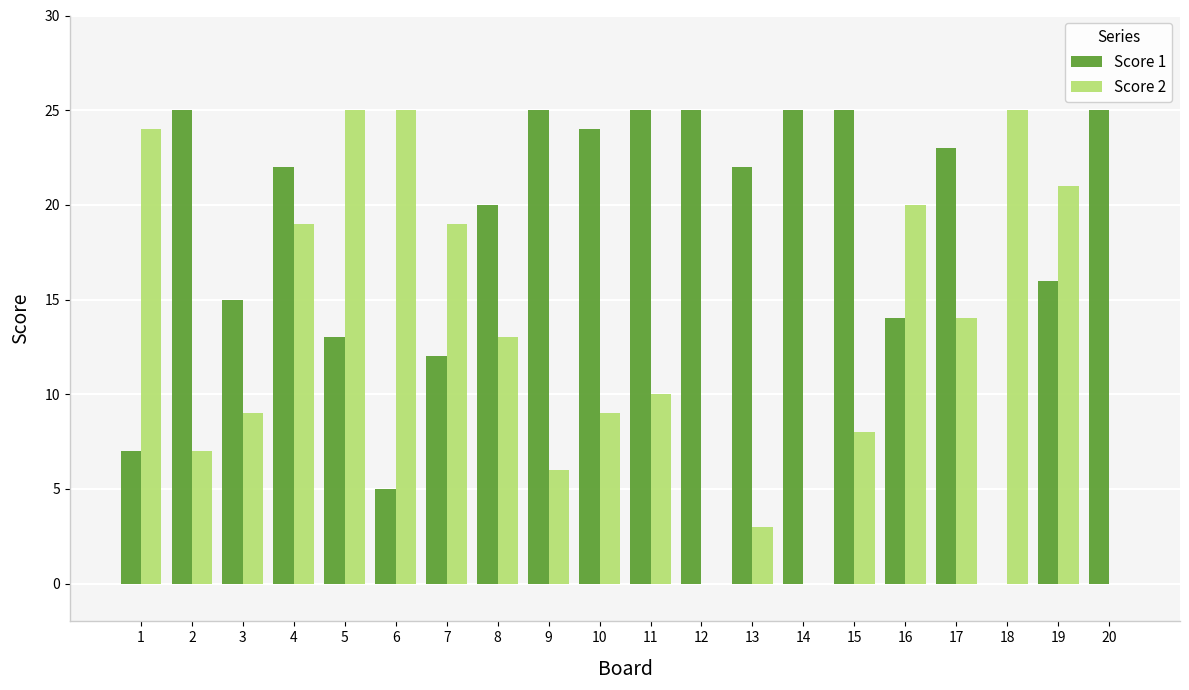

Reading left to right, list all the values displayed in this chart.

Score 1: 1=7	2=25	3=15	4=22	5=13	6=5	7=12	8=20	9=25	10=24	11=25	12=25	13=22	14=25	15=25	16=14	17=23	18=0	19=16	20=25
Score 2: 1=24	2=7	3=9	4=19	5=25	6=25	7=19	8=13	9=6	10=9	11=10	12=0	13=3	14=0	15=8	16=20	17=14	18=25	19=21	20=0